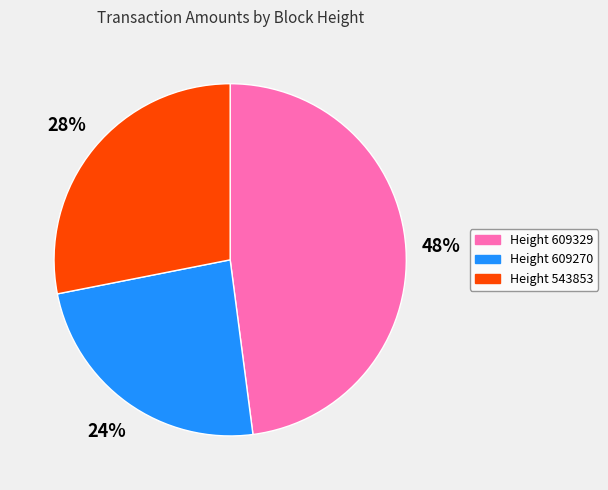

To the nearest percent, what is the average slice percentage?

33%